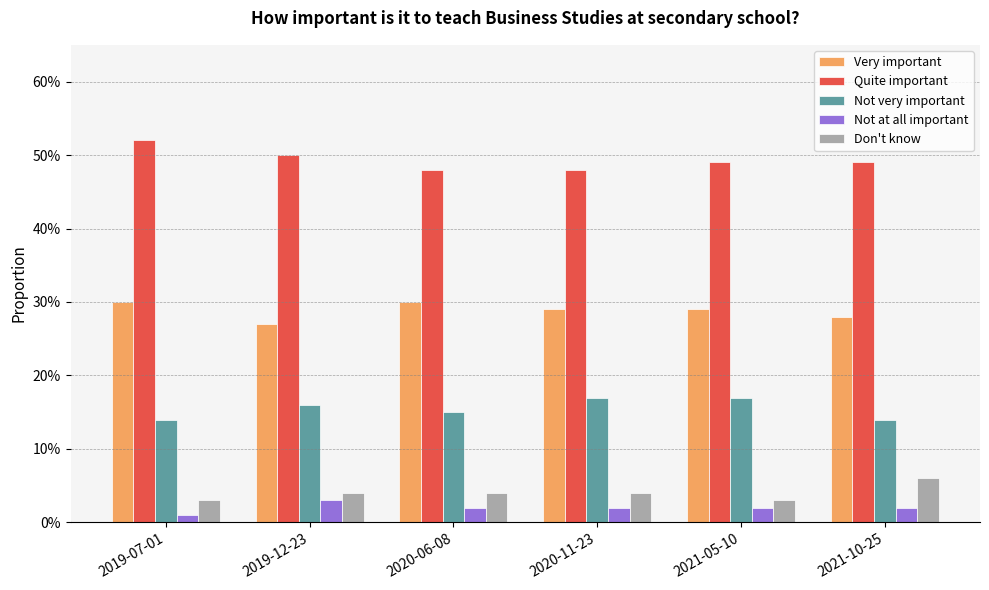

Which series has the largest total across all categories?

Quite important